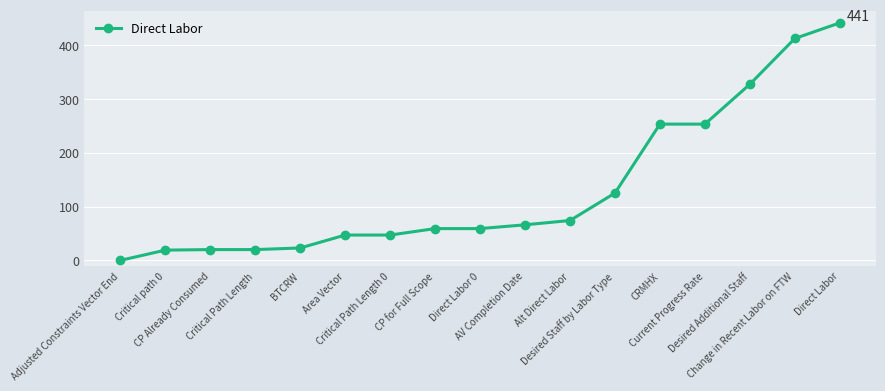

What is the value of the 5th point from the left?

23